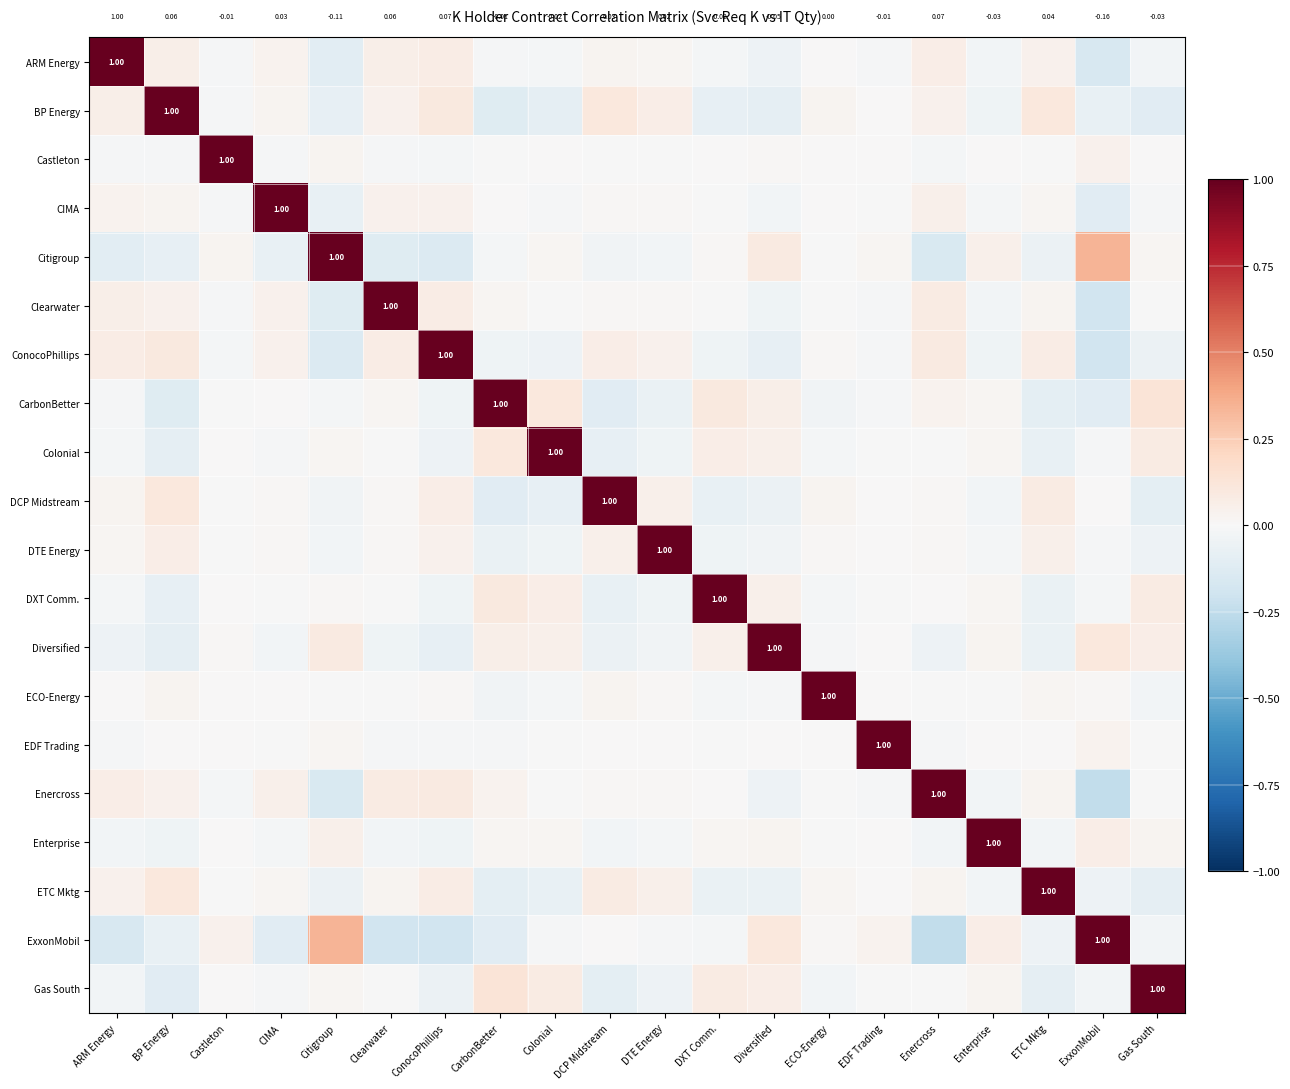

Which label corresponds to the largest value in the chart?

ARM Energy